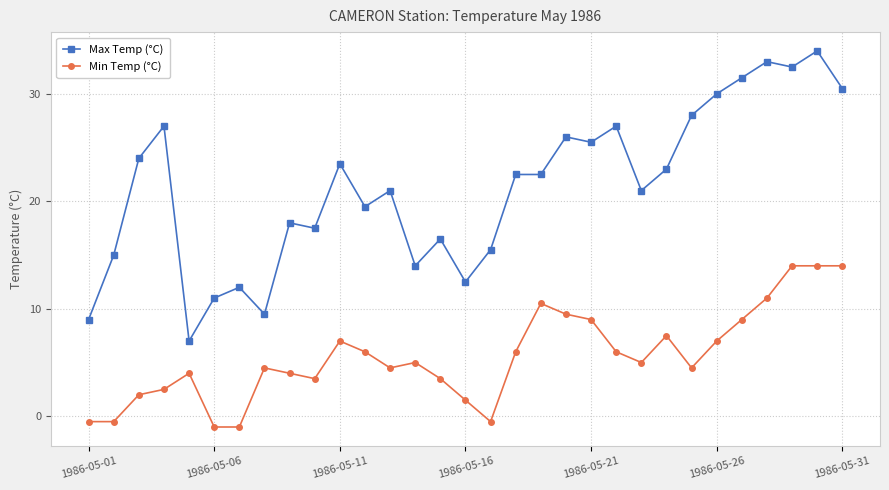

Rank the series by their average value, from highest to lowest.

Max Temp (°C), Min Temp (°C)